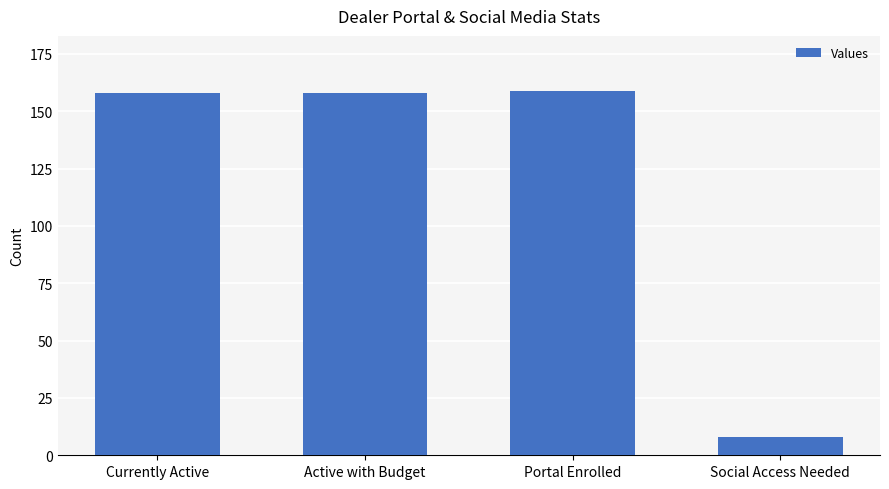

What is the label of the 1st bar from the left?

Currently Active